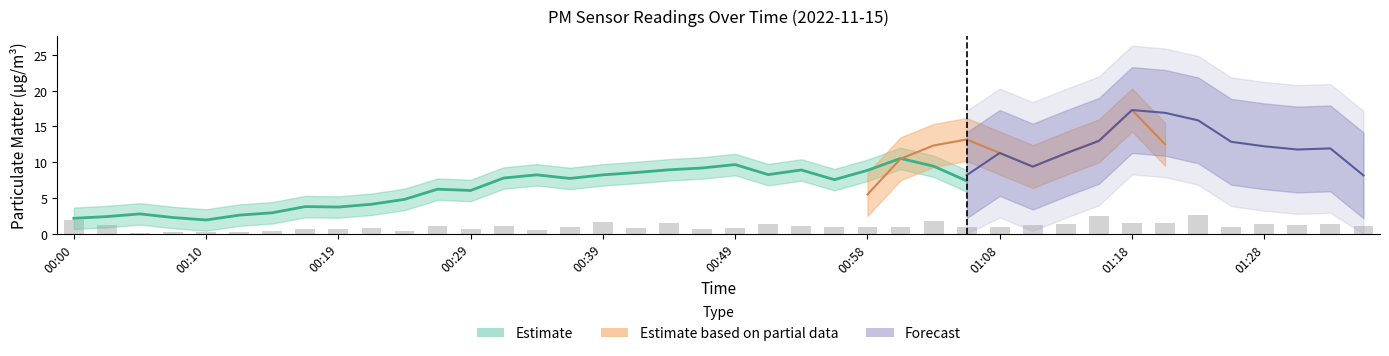

The value at 01:01 is 1.5. True or false?

False